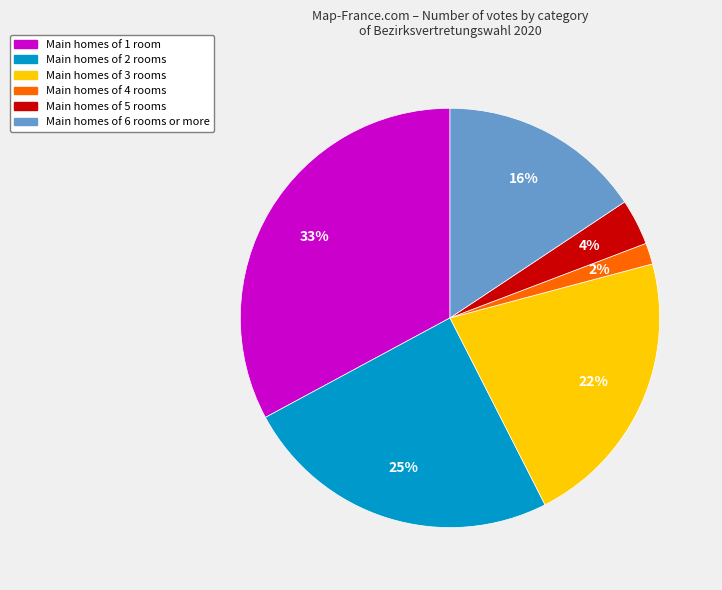

Does any single category account for the majority?

No